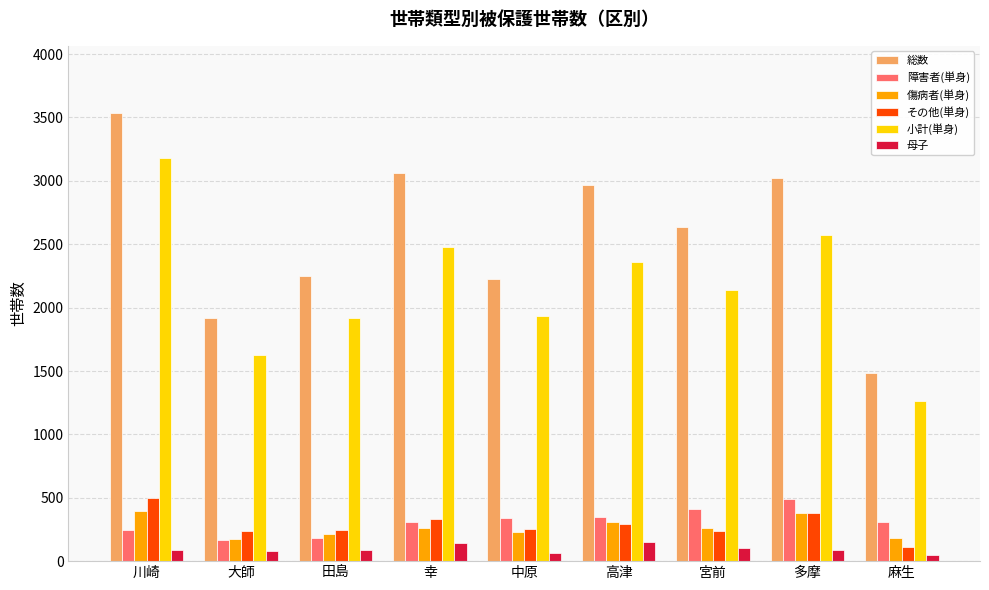

Which series has the widest spread of values?

総数